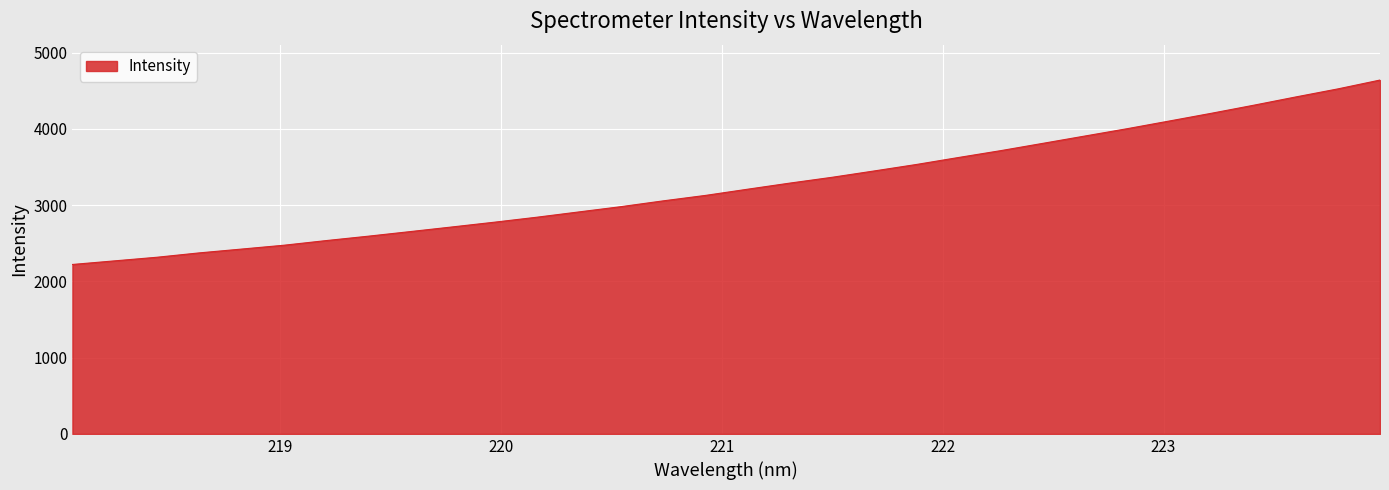

True or false: there are more than 2 points higher than both neighbors.

False